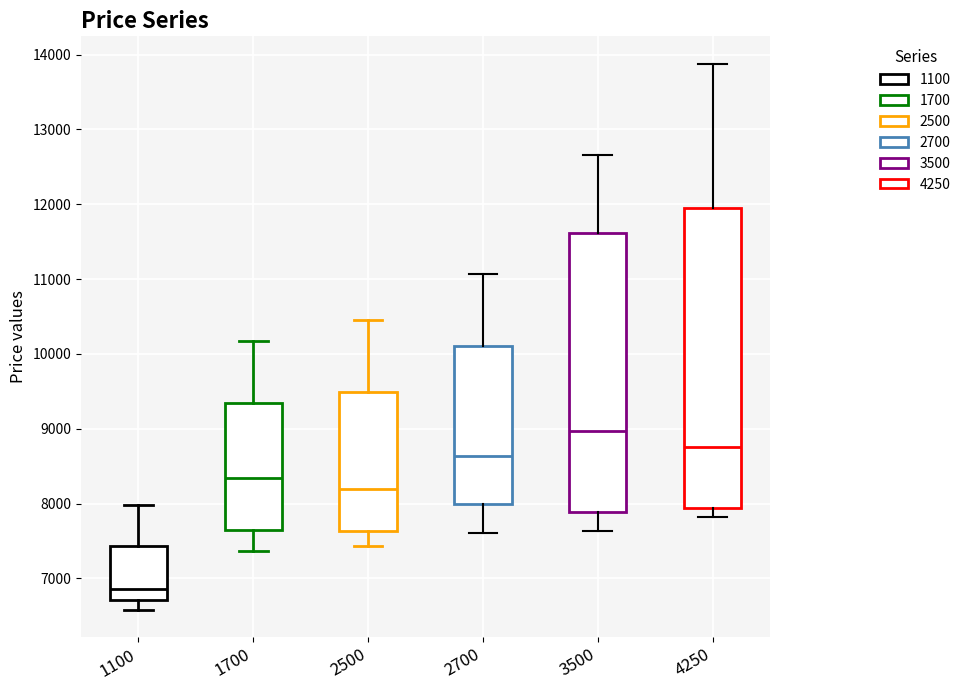

Comparing the boxes themselves (not the whiskers), which one is the tallest?

4250